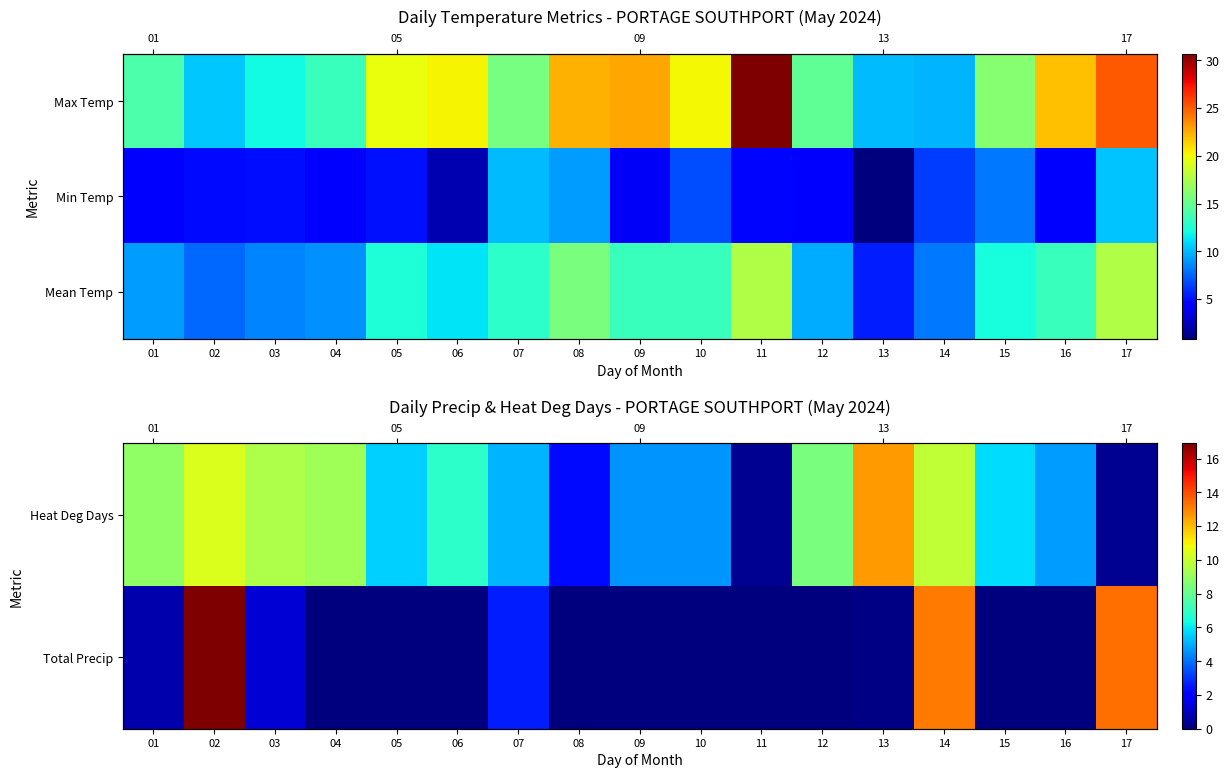

At which label does Mean Temp reach its peak?

11